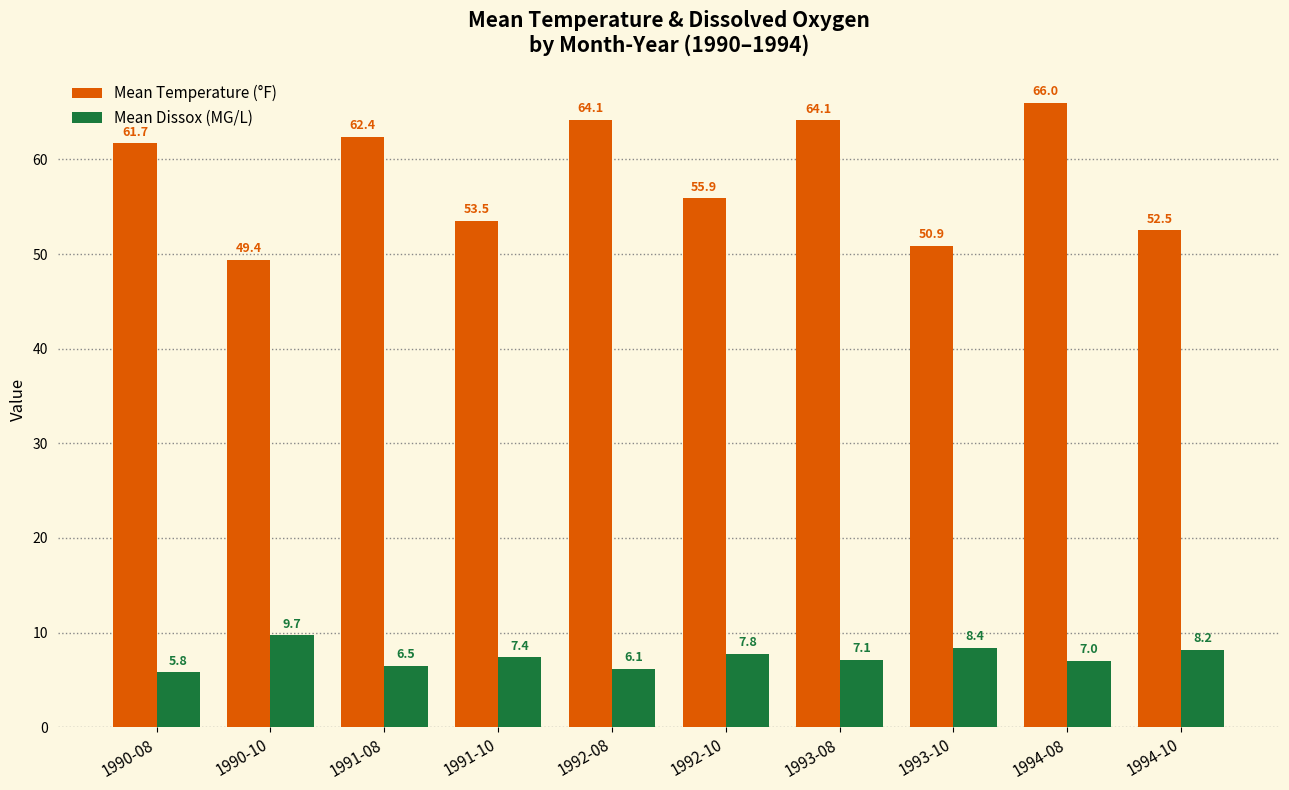

True or false: Mean Temperature (°F) has a value of 64.1 at 1992-08.

True